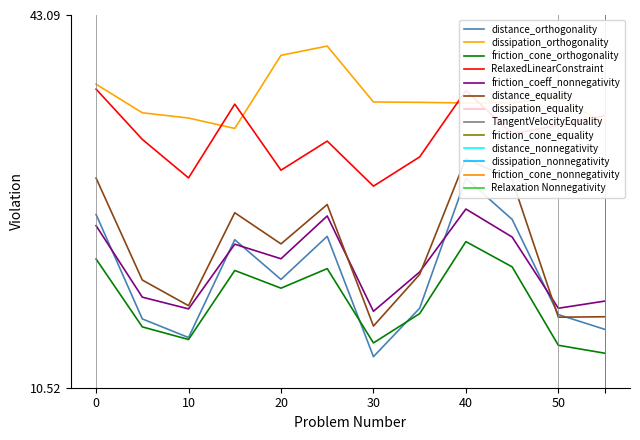

Is the value of 0000005501 at 30 greater than the value of 0000005401 at 30?

No